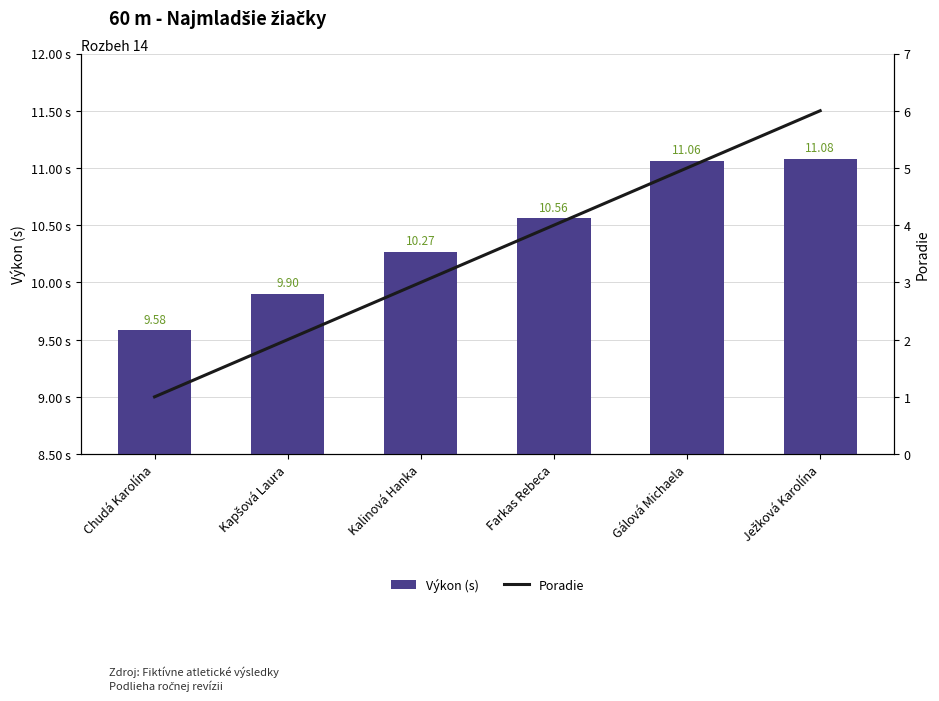

Count the number of categories in the chart.

6